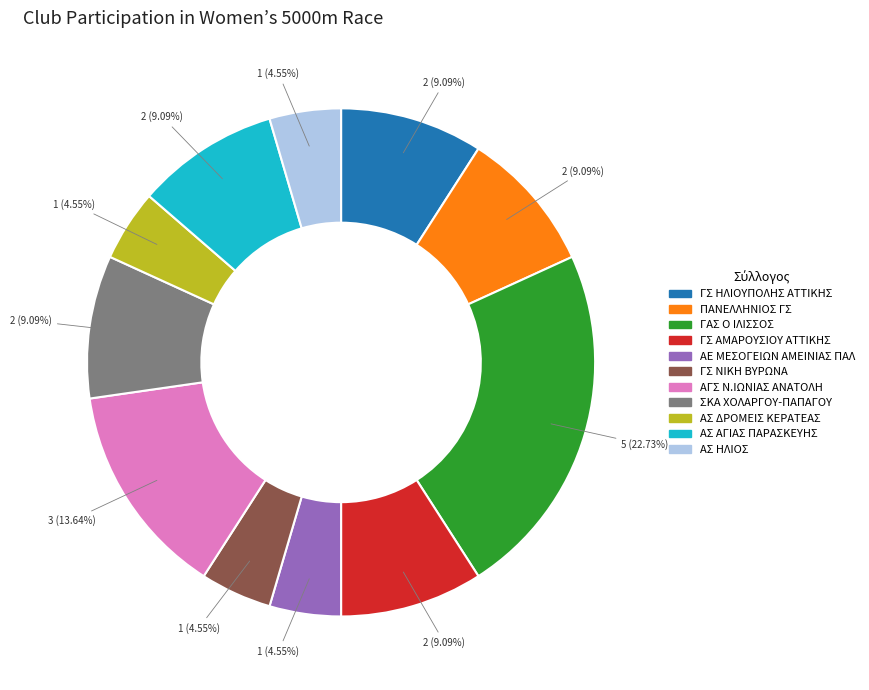

What is the largest slice in the pie chart?

ΓΑΣ Ο ΙΛΙΣΣΟΣ